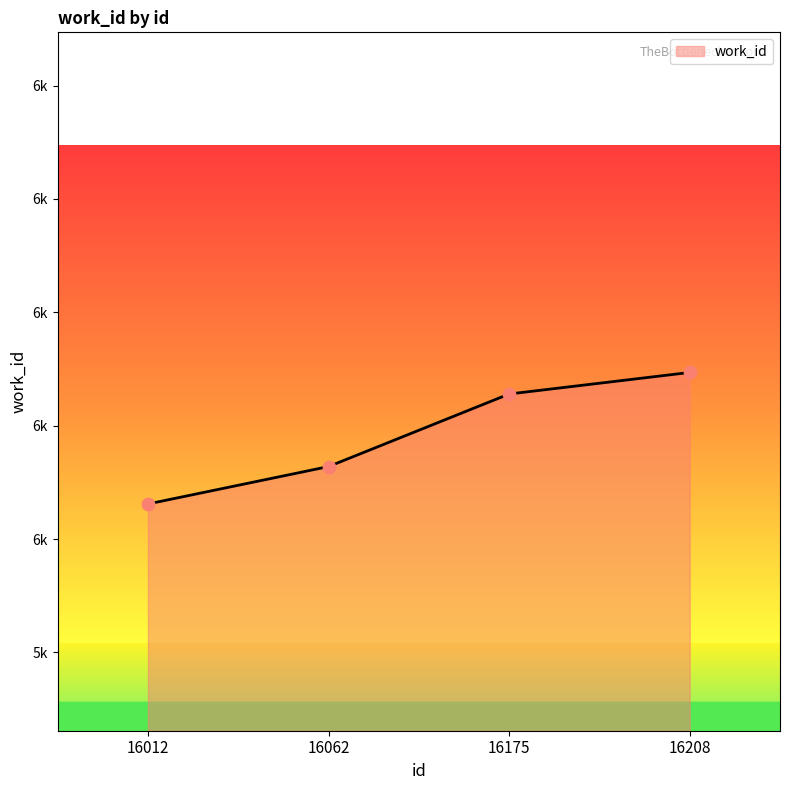

What is the change in value from 16012 to 16175?

+97